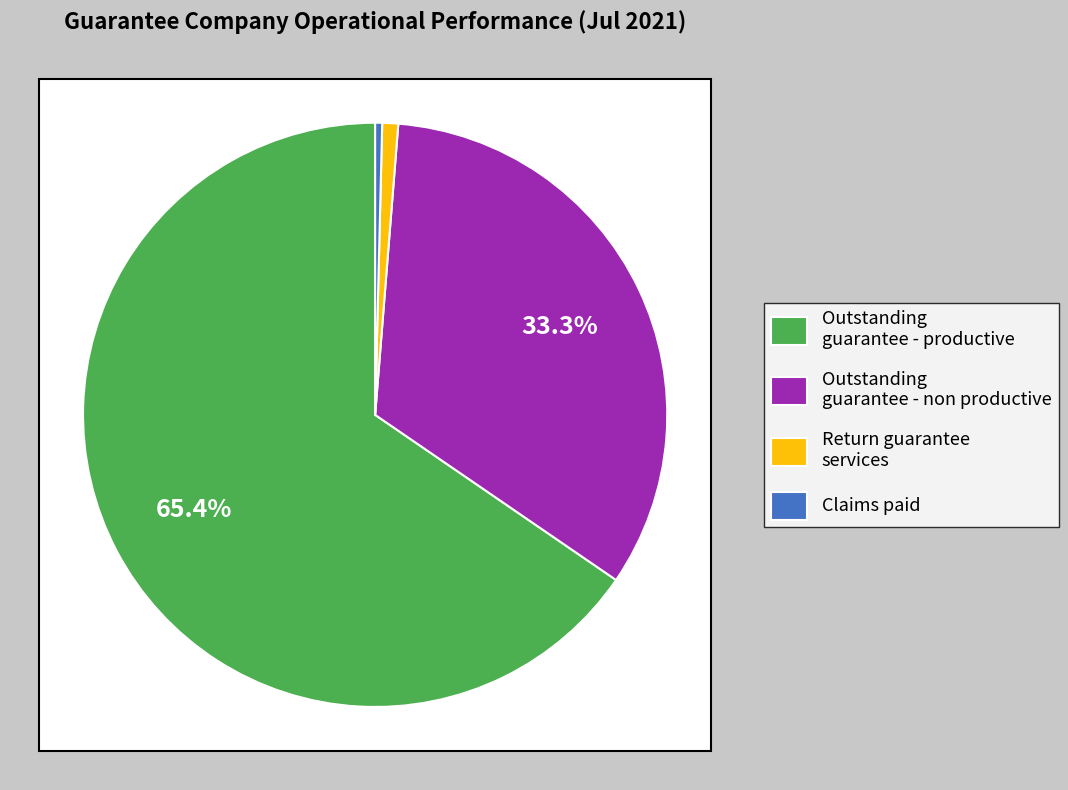

To the nearest percent, what is the difference between the Outstanding guarantee - non productive and Return guarantee services slice percentages?

32%